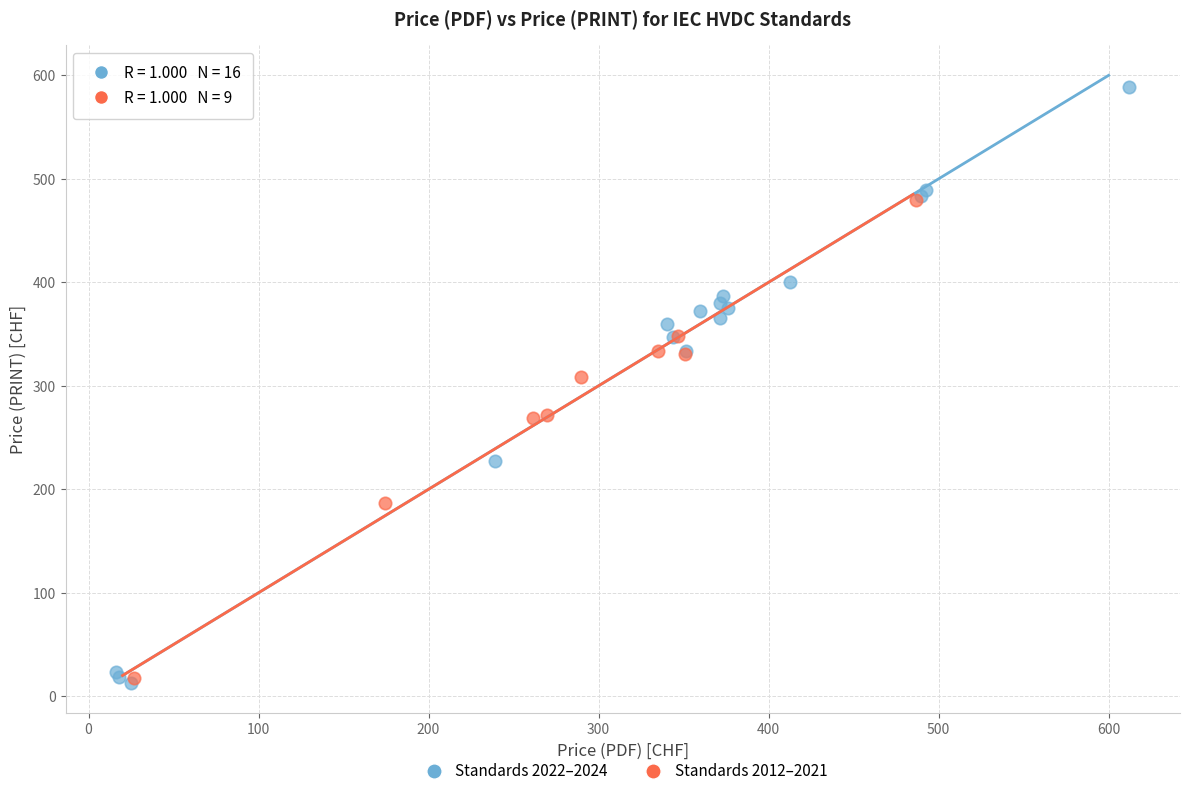

Which series reaches the maximum Y coordinate?

Standards 2022–2024